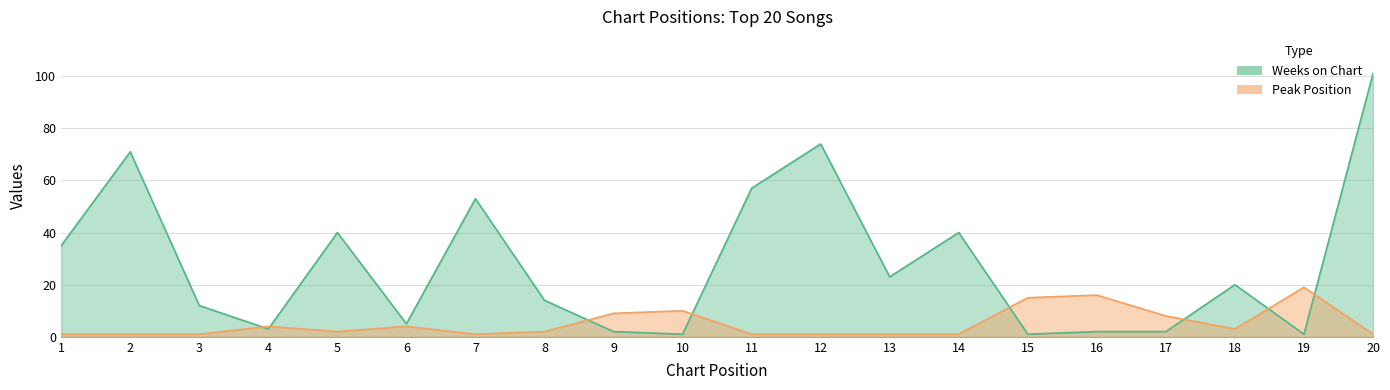

Between 3 and 1, which is larger?

3